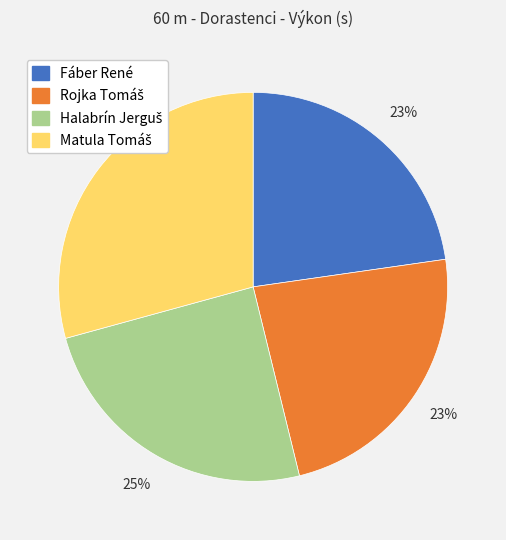

How many slices are in this pie chart?

4